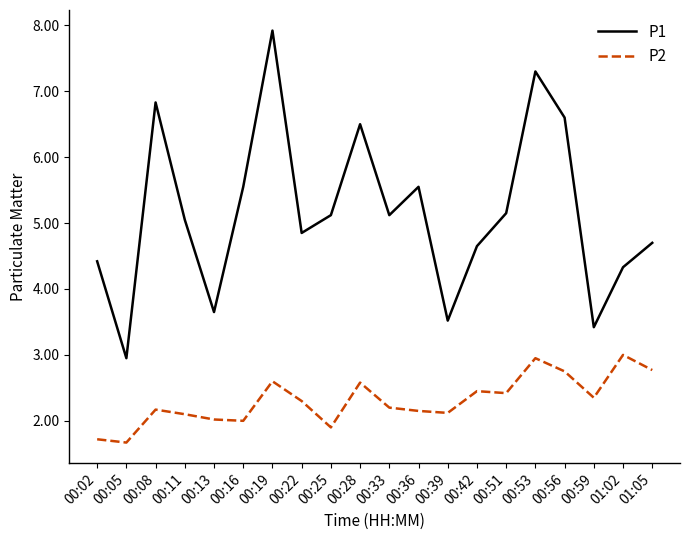

The P2 series shows 0.6 at 00:08. True or false?

False